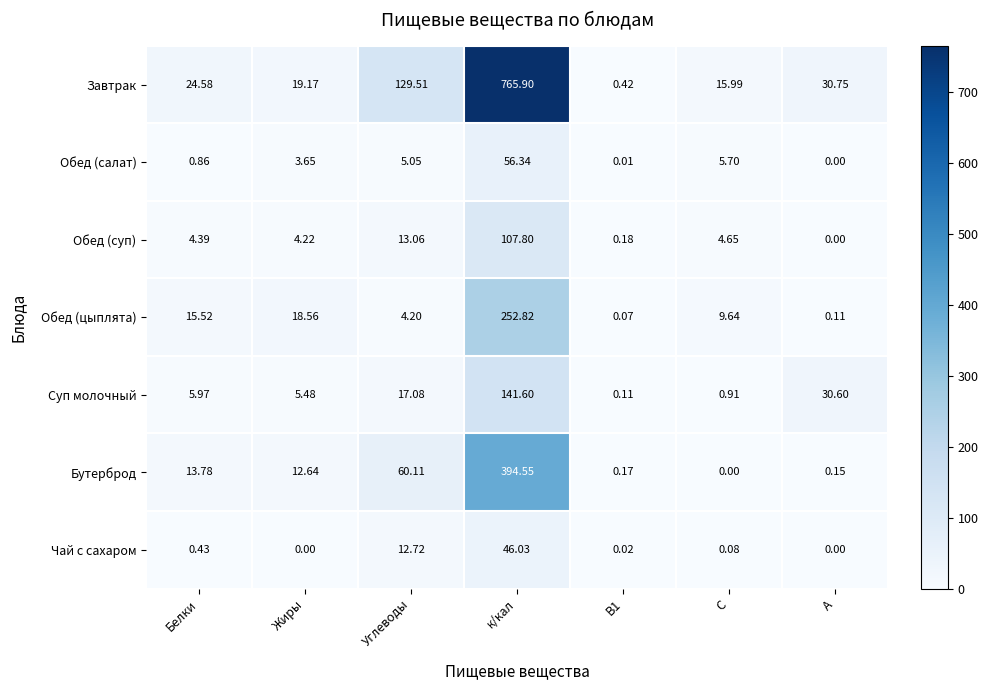

At which label is Завтрак closest to 383?

Углеводы